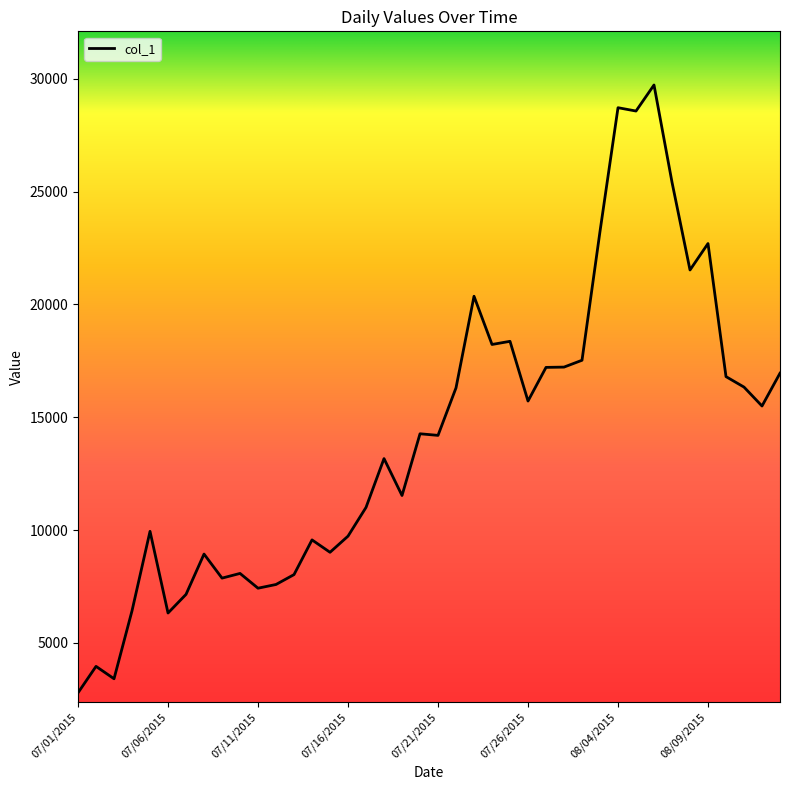

What is the smallest value displayed?

2784